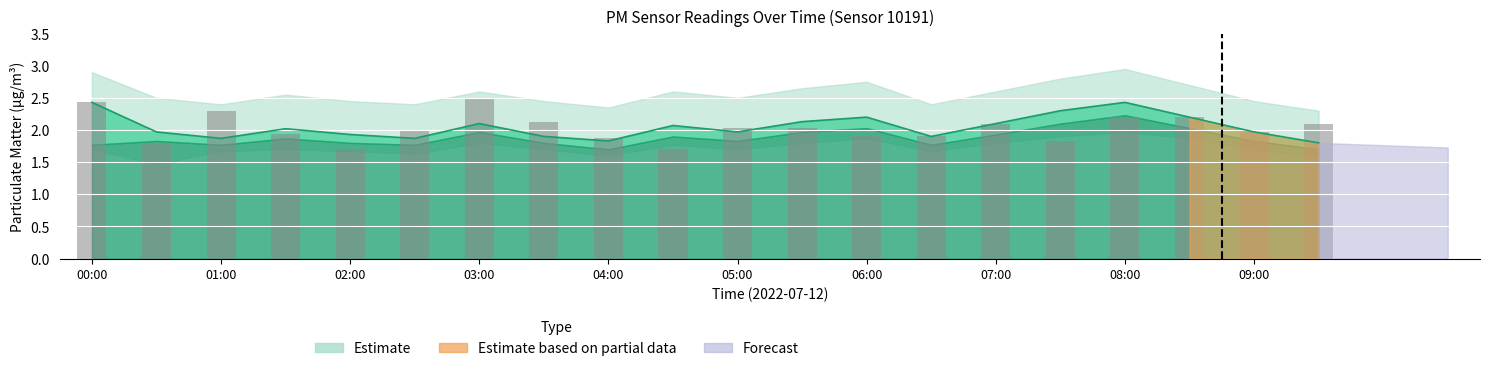

Between 05:00 and 00:30, which is larger?

05:00